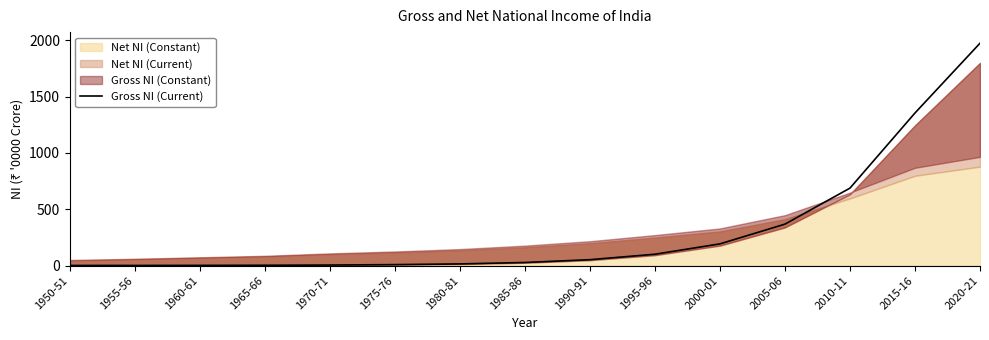

Between 1965-66 and 2015-16, which is larger?

2015-16